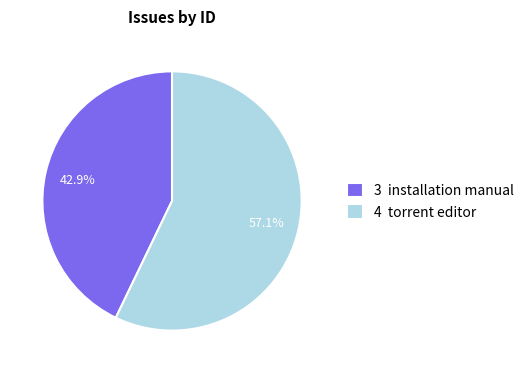

Is there a majority slice in this chart?

Yes